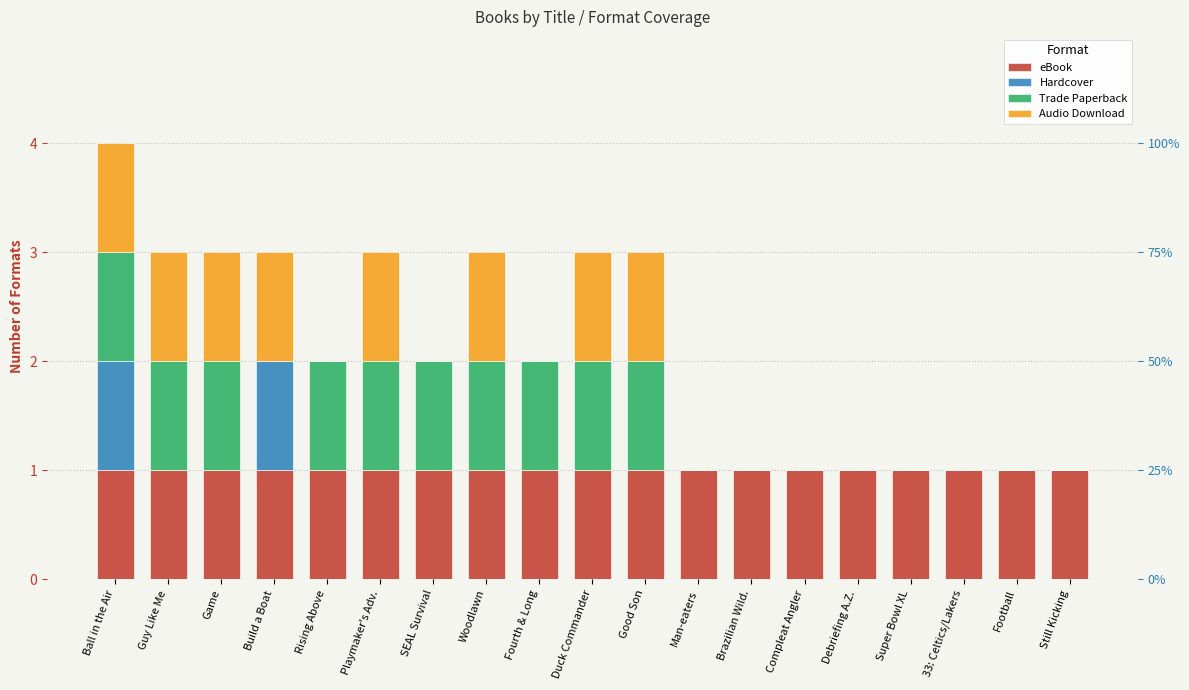

What is the difference between the maximum and second lowest values in the Trade Paperback series?

1